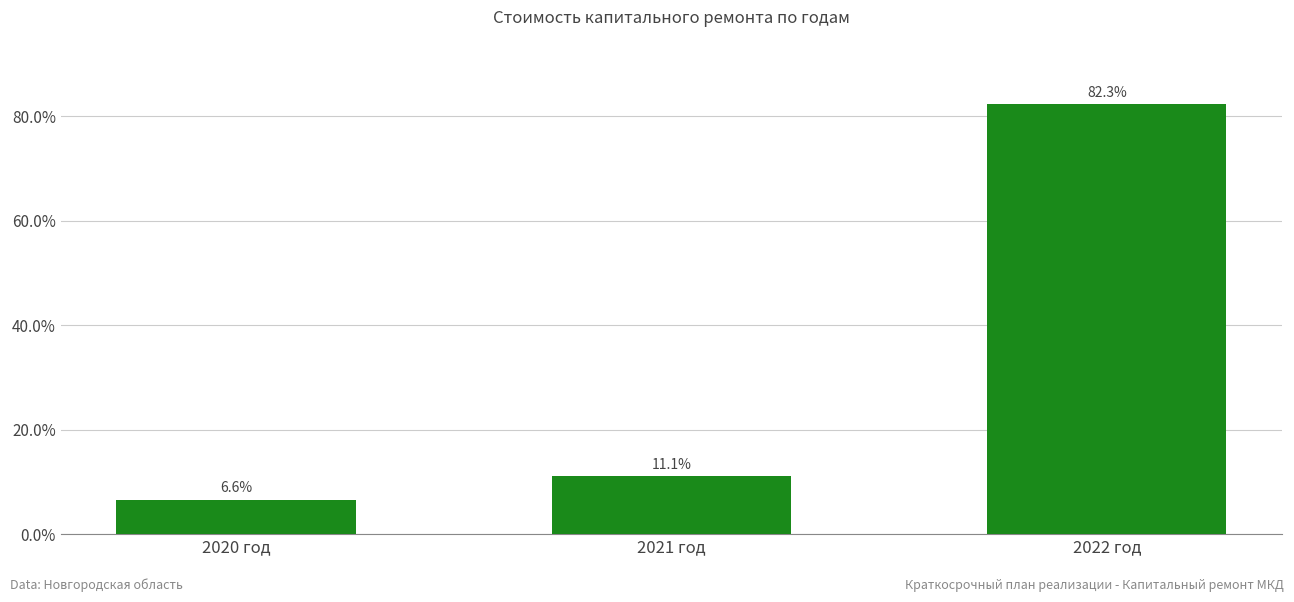

The chart shows a value of 2.0 at 2020 год. True or false?

False